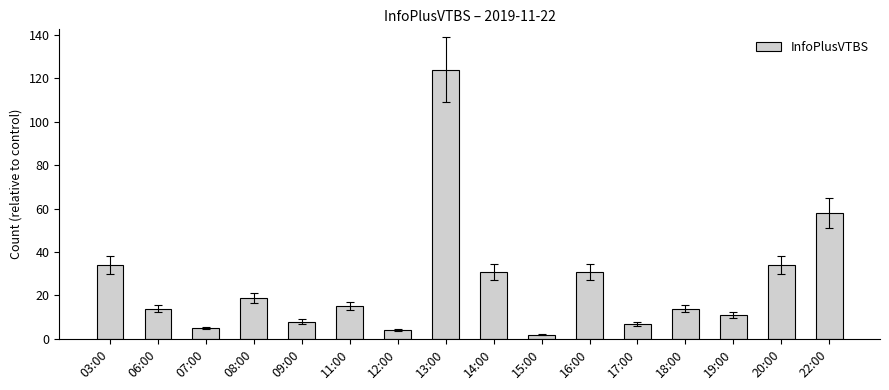

What is the minimum value shown in the chart?

2